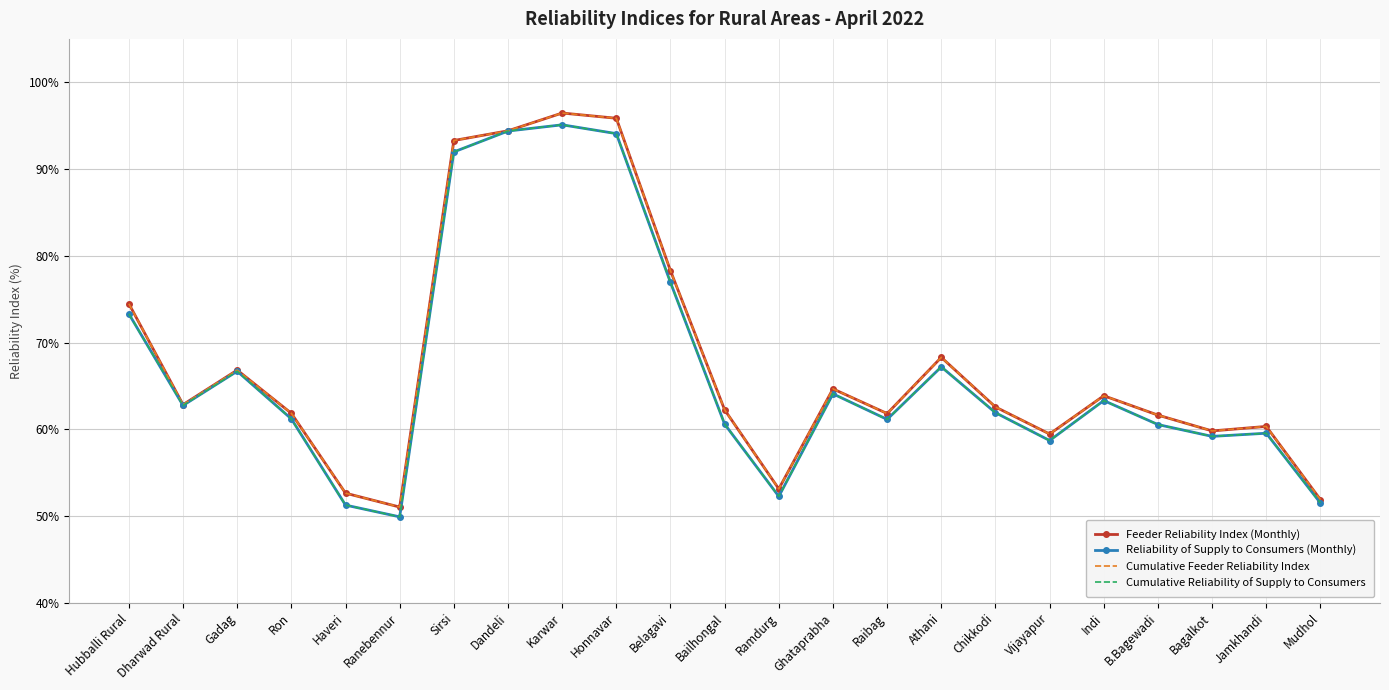

Is it true that Cumulative Reliability of Supply to Consumers equals 127.9 at Sirsi?

False